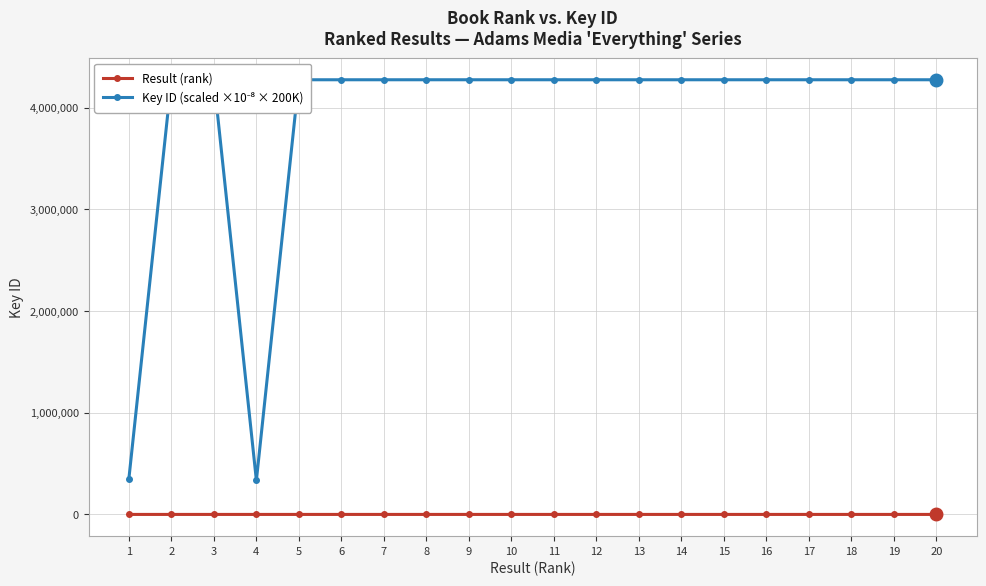

What is the average value of the Result (rank) series?

10.5